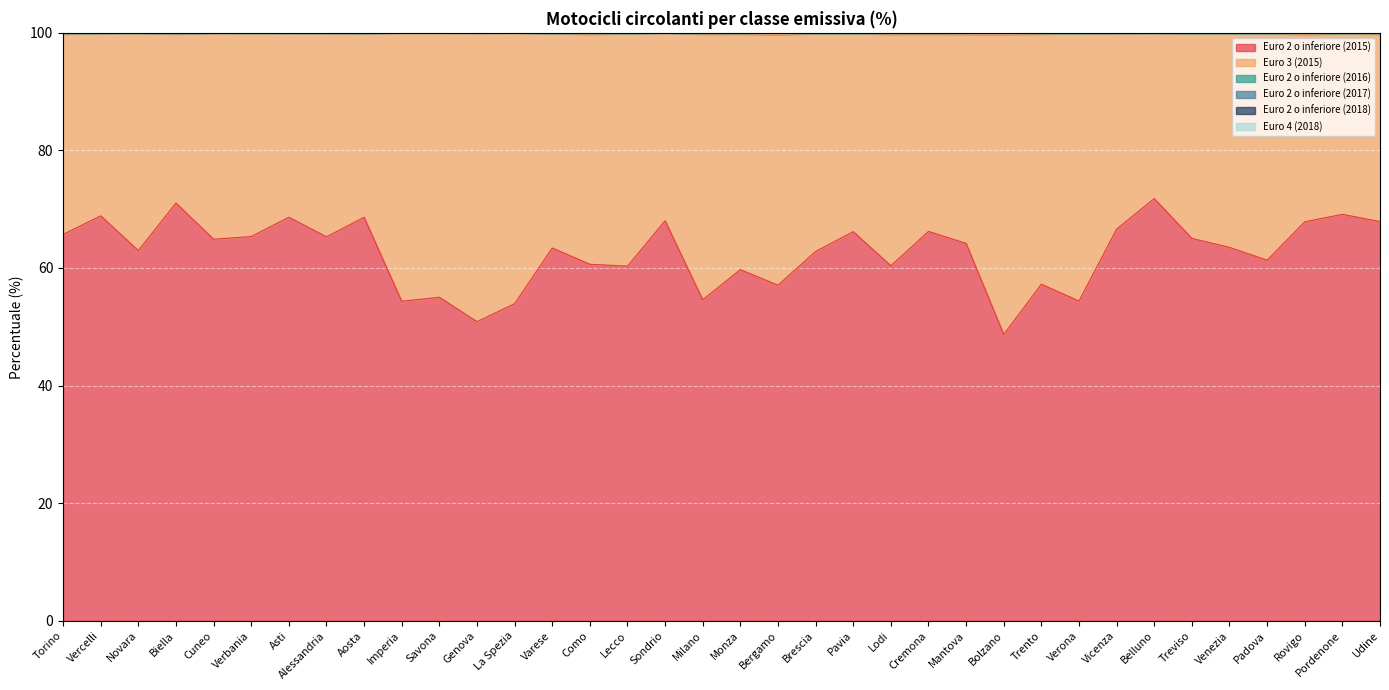

How many data points in Euro 2 o inferiore (2015) are less than 64?

18